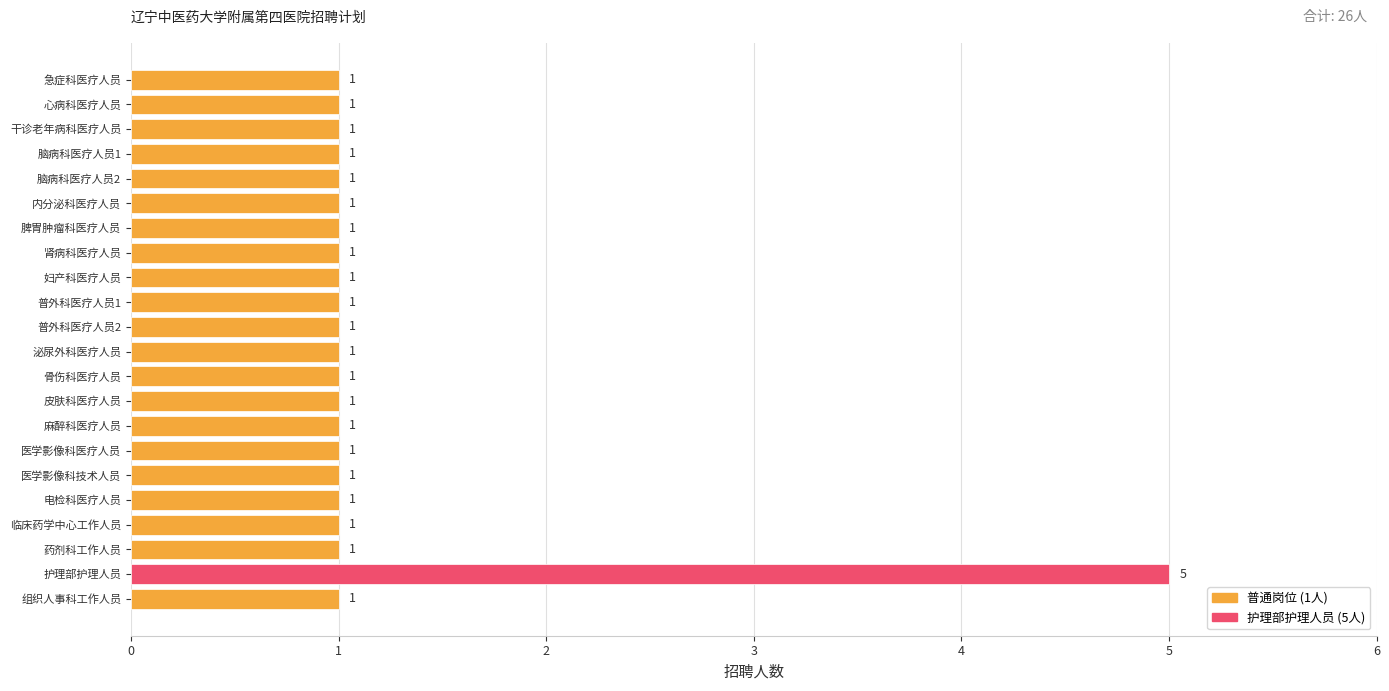

Count the number of values greater than 1.

1